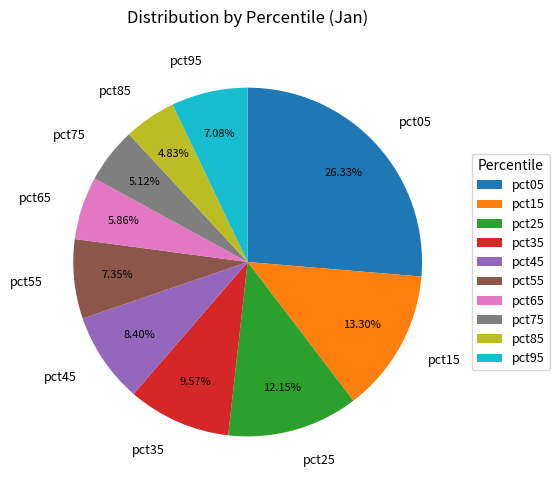

How many slices are in this pie chart?

10